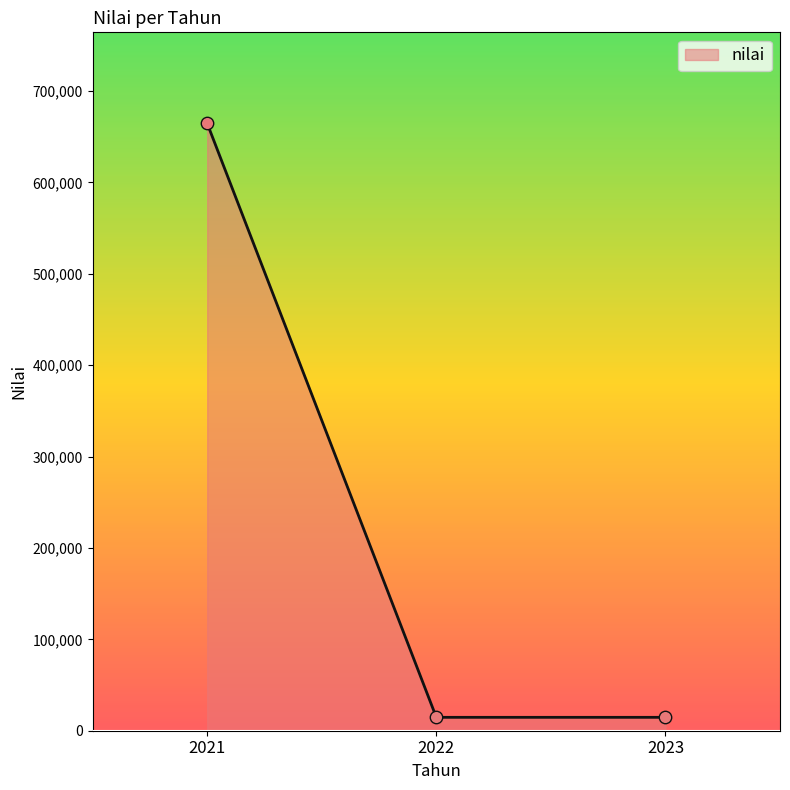

Which has a higher value, 2021 or 2023?

2021